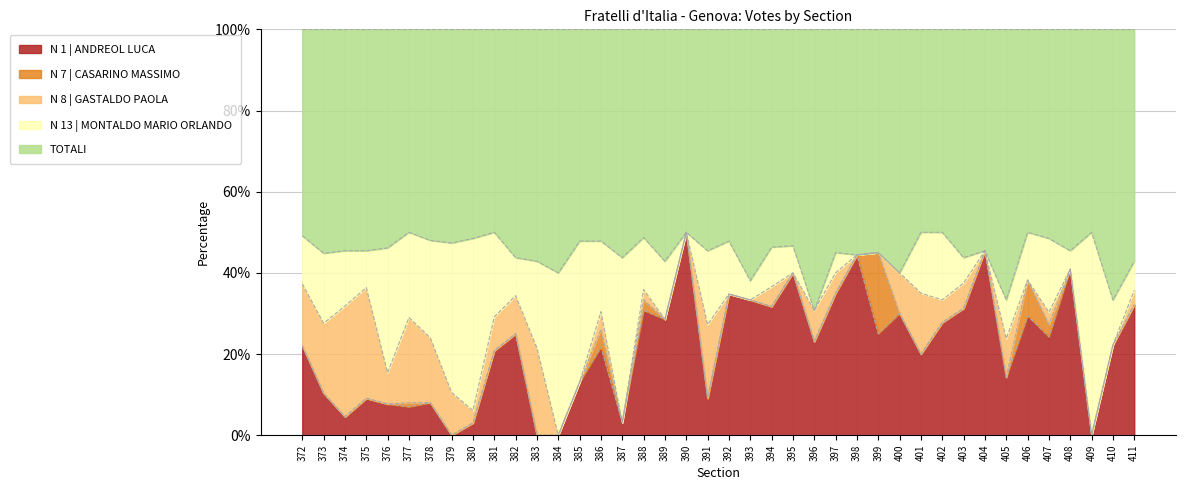

The TOTALI series shows 12 at 408. True or false?

True